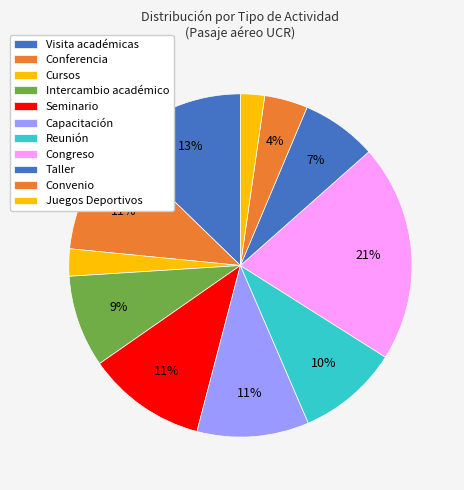

Is it true that Congreso is 8% of the pie?

False